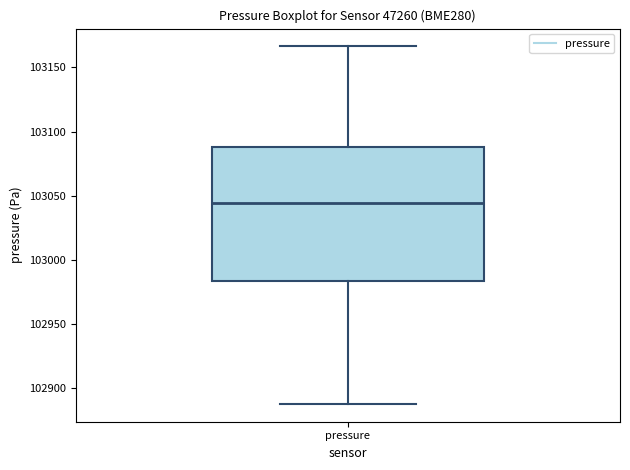

Where does the lower whisker of the box for pressure end on the y-axis? The values are not printed on the chart, so give them approximately, as read against the axis.

102890